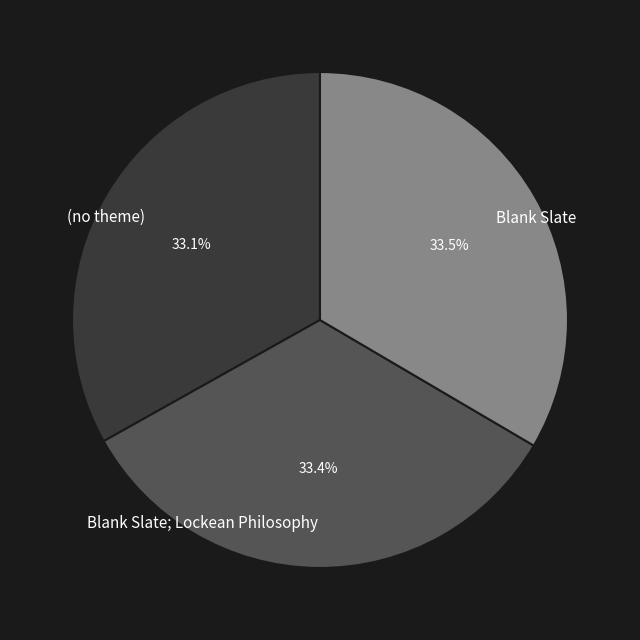

To the nearest percent, what is the average slice percentage?

33%